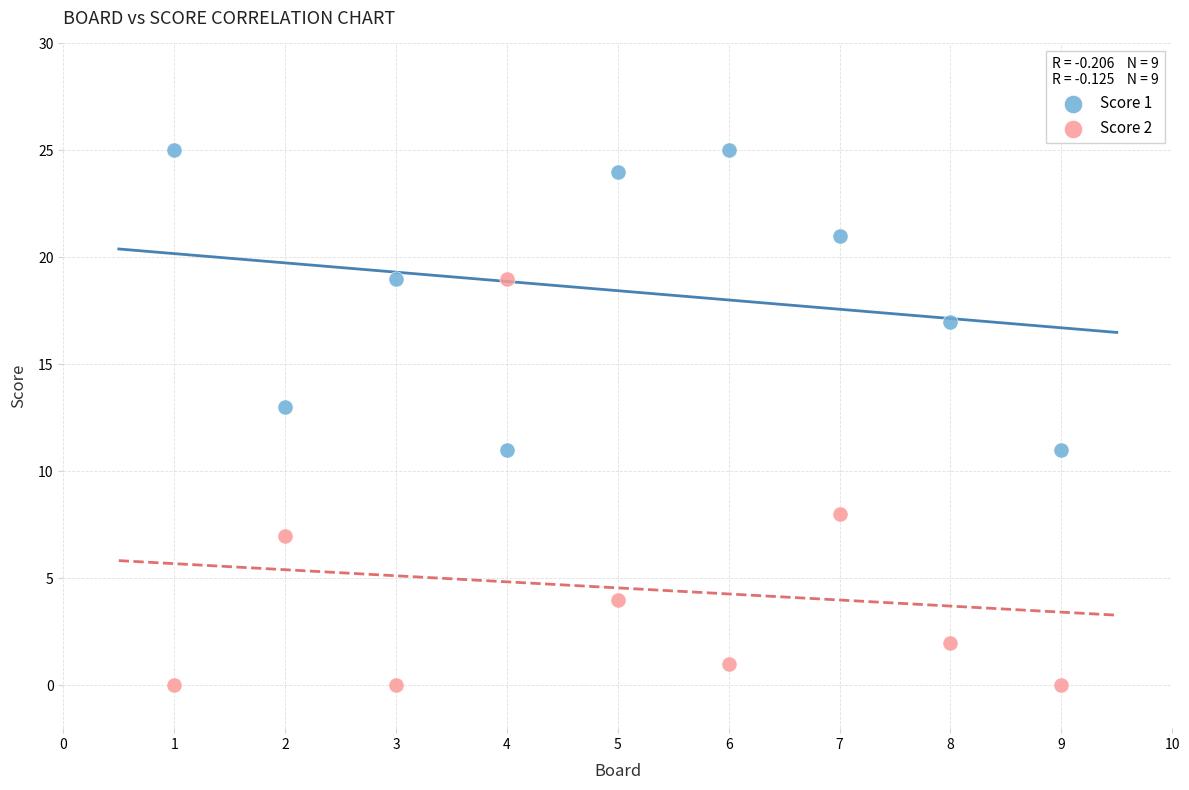

Which series reaches the maximum Y coordinate?

Score 1